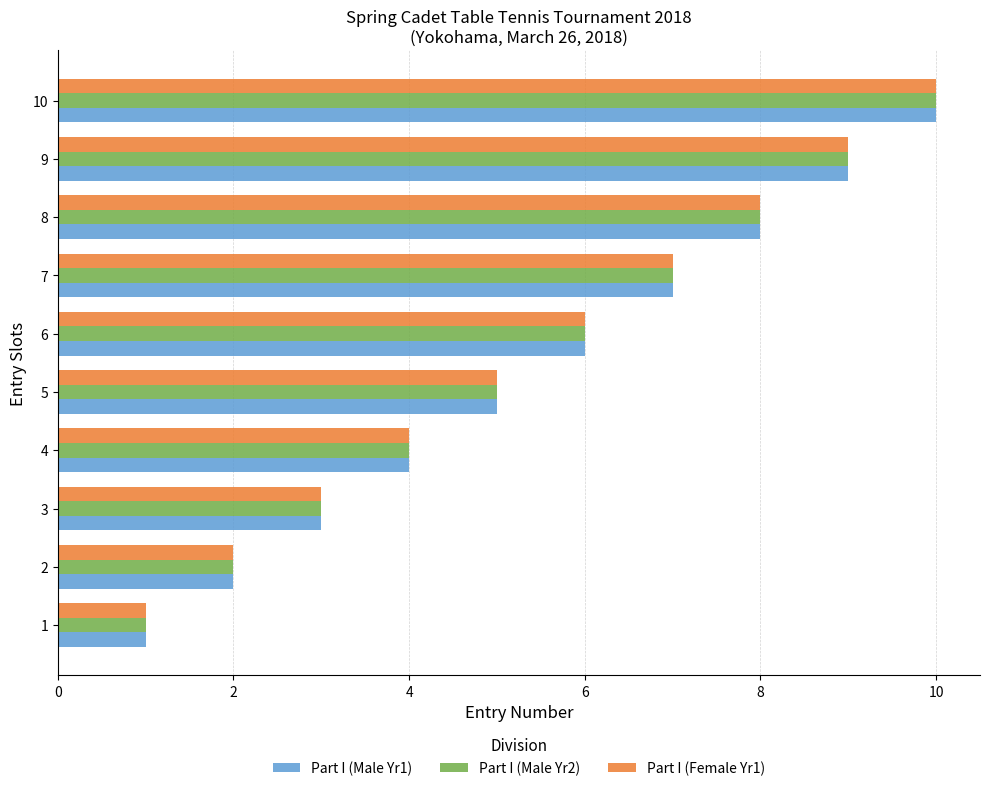

Rank the categories by Part I (Female Yr1) value from lowest to highest.

1, 2, 3, 4, 5, 6, 7, 8, 9, 10